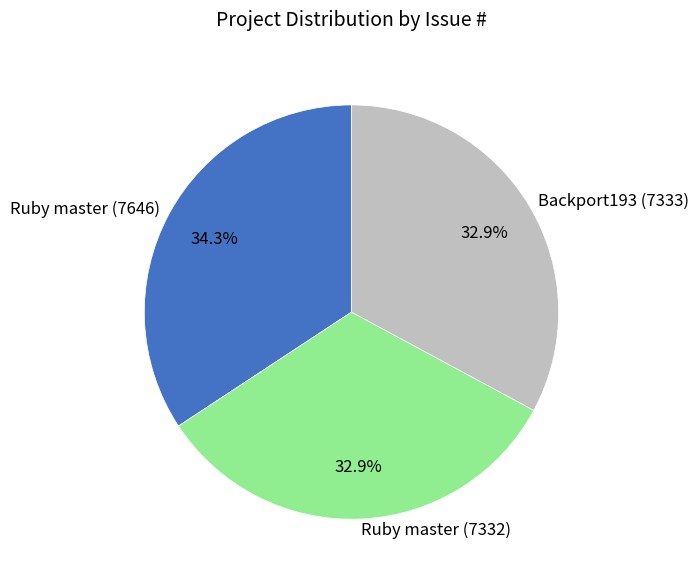

To the nearest percent, what is the difference between the largest and smallest slice percentages?

1%